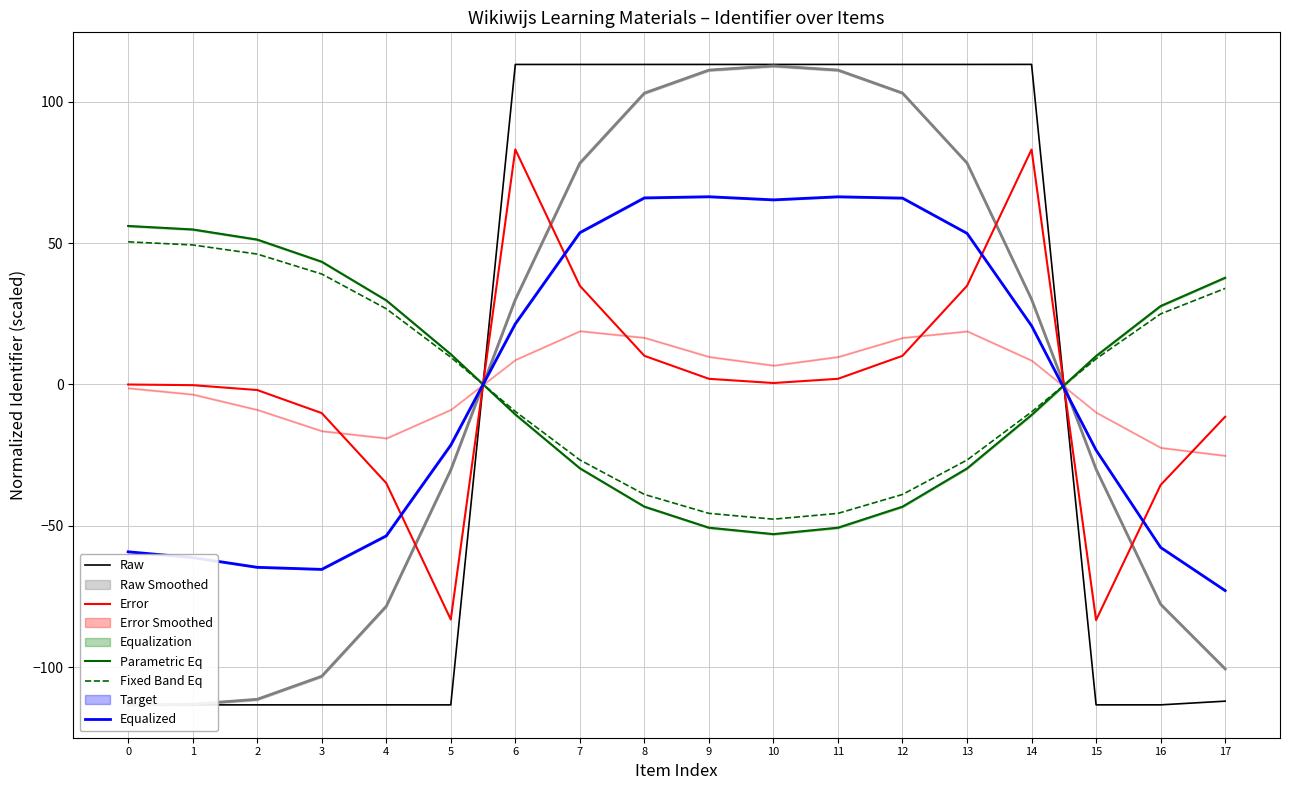

How many values in the Fixed Band Eq series exceed 9?

9